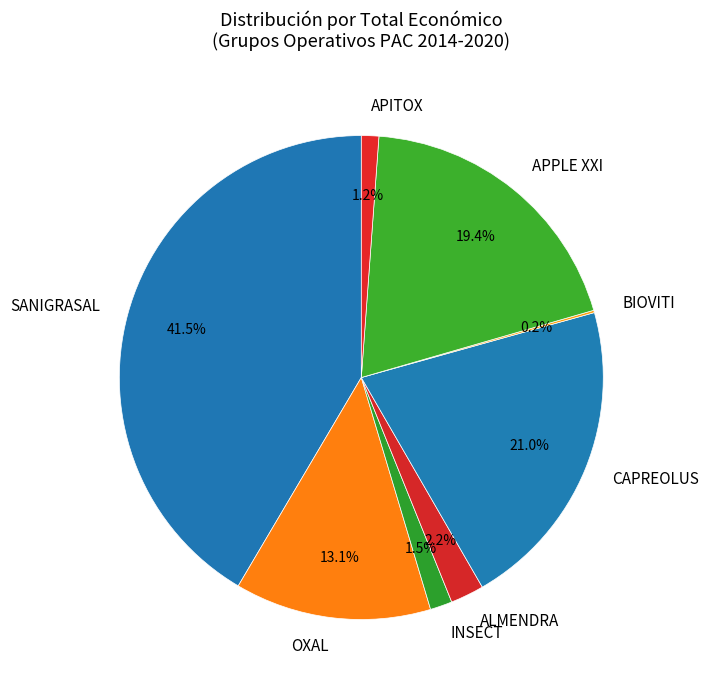

Does any single category account for the majority?

No